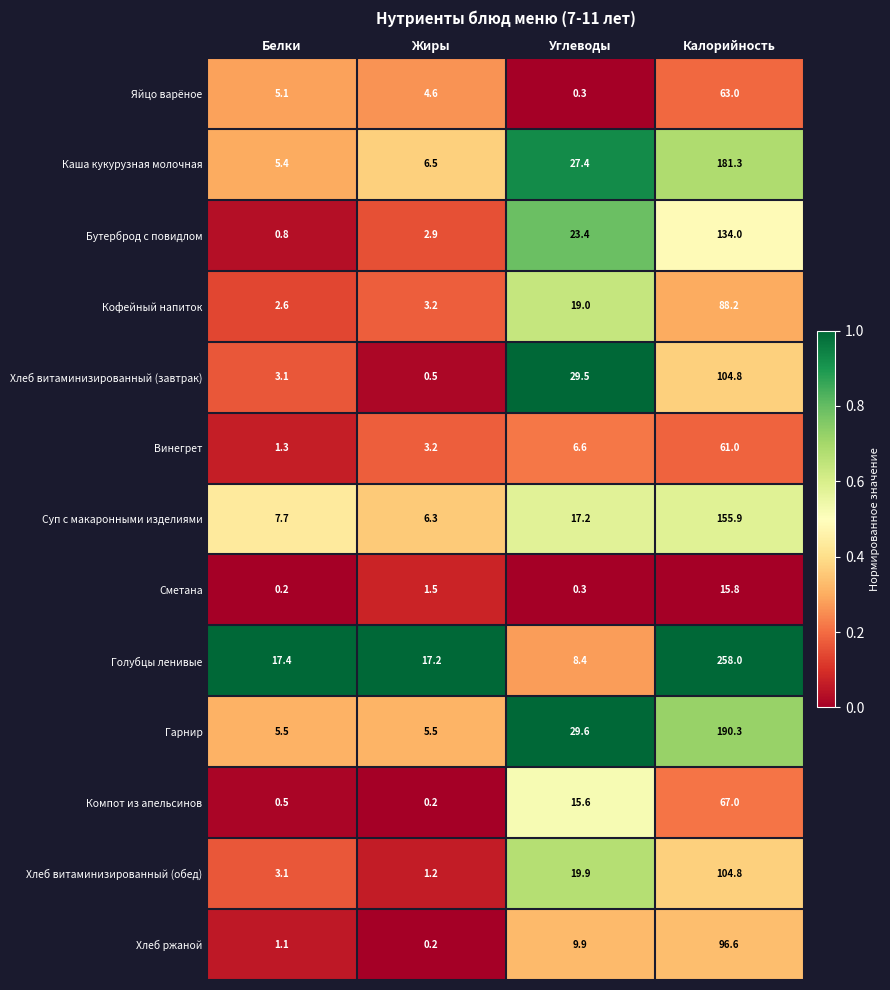

Which label corresponds to the largest value in the chart?

Калорийность